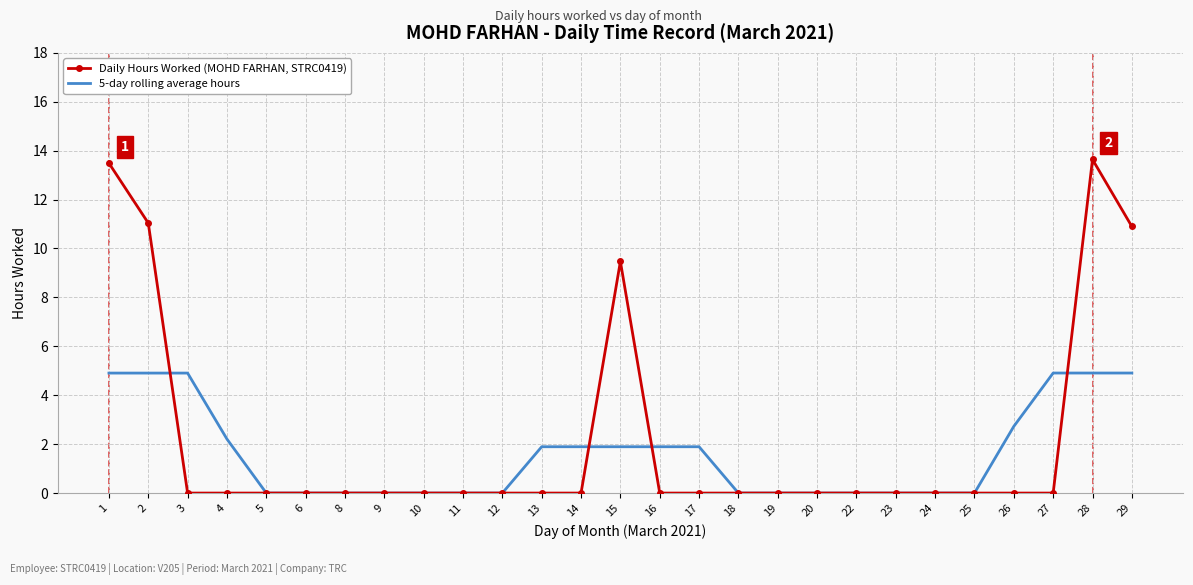

What is the sum of the Daily Hours Worked (MOHD FARHAN, STRC0419) values at 28 and 9?

13.6